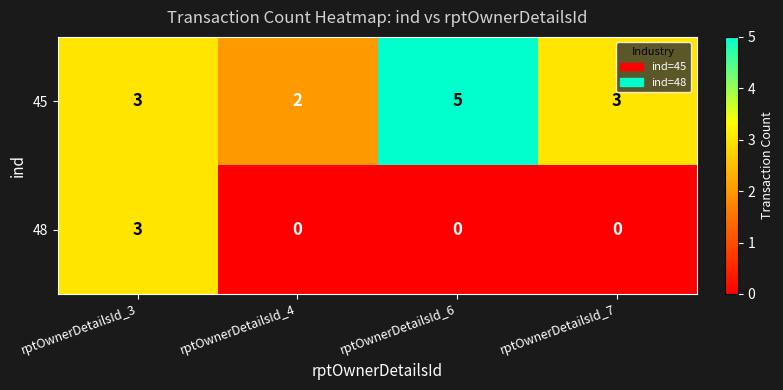

Which series changed the most between rptOwnerDetailsId_4 and rptOwnerDetailsId_6?

45